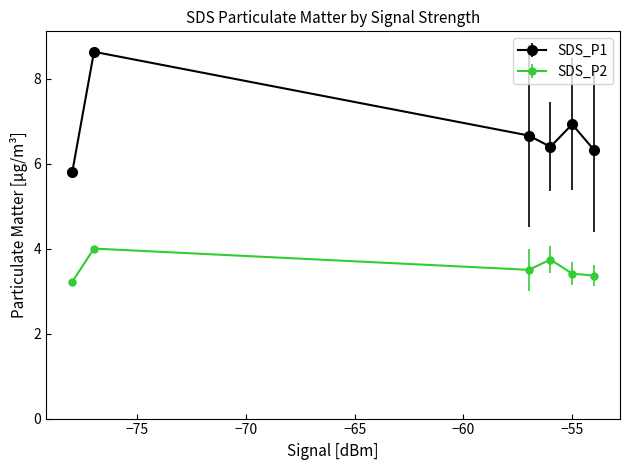

What is the value of the SDS_P1 point at the 6th from the left?

6.3